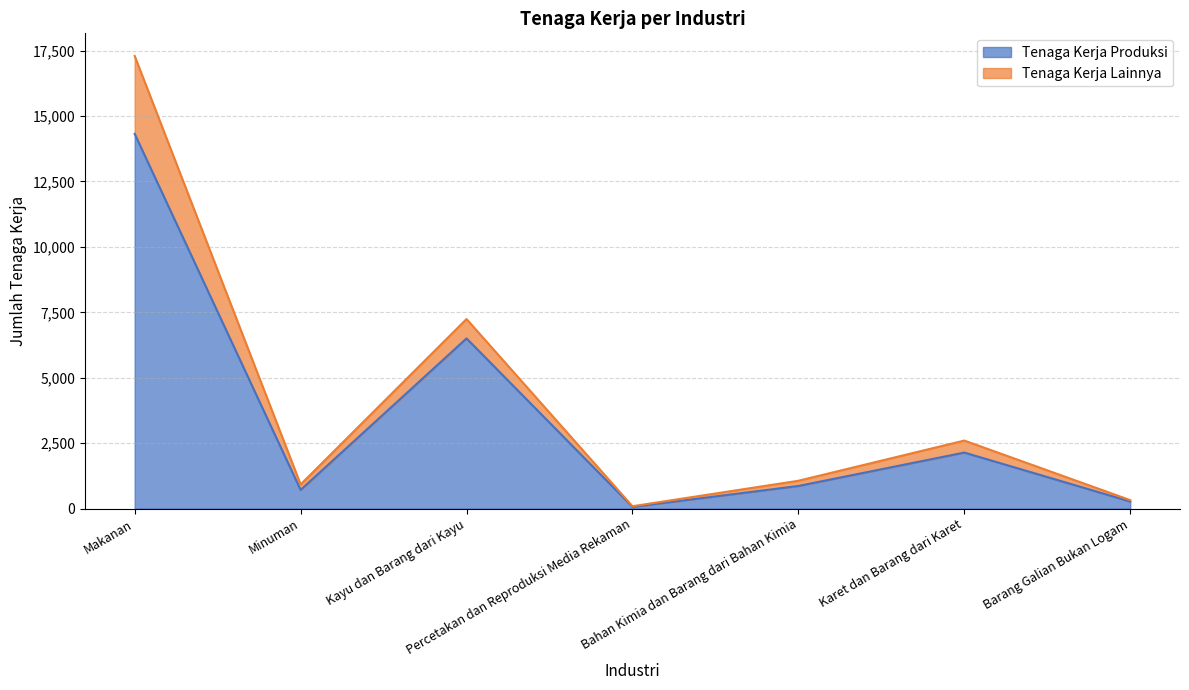

What is the approximate value of Tenaga Kerja Produksi at Barang Galian Bukan Logam, to the nearest 100?

300